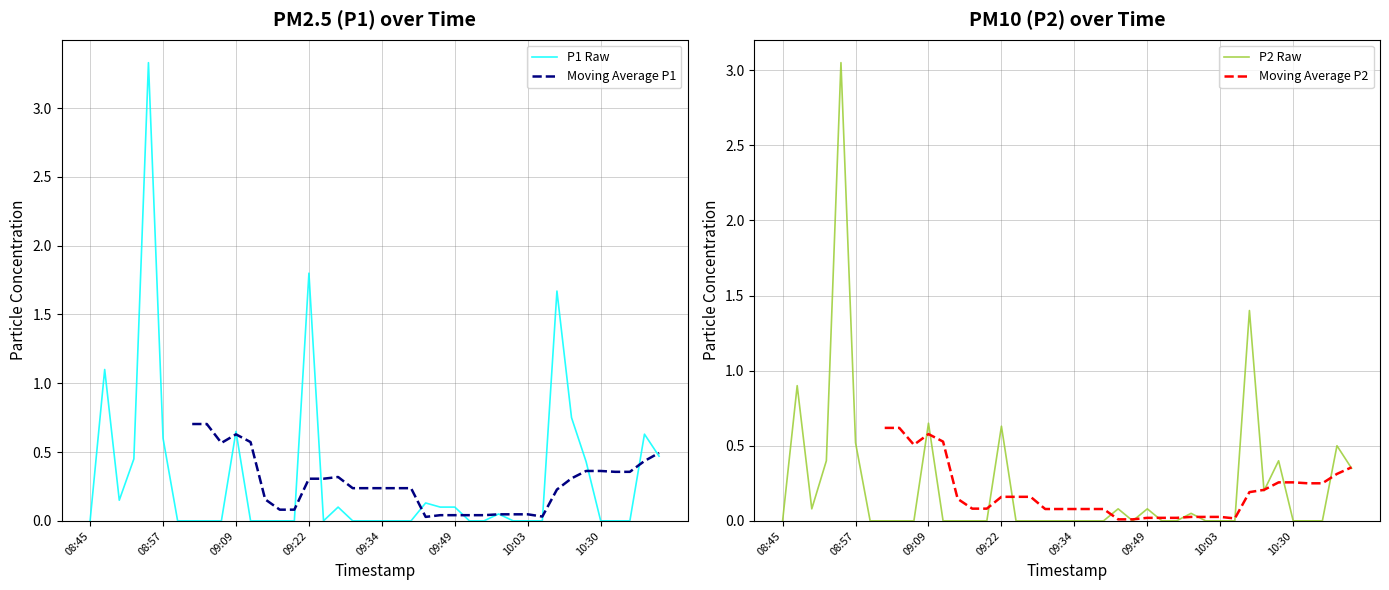

Does the chart display data point markers on the line(s)?

No